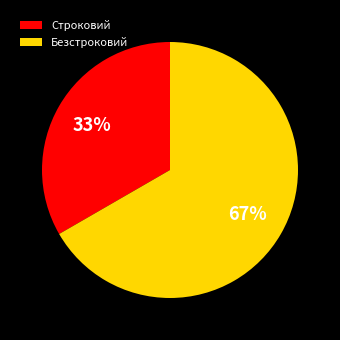

Rank the categories by value from highest to lowest.

Безстроковий, Строковий